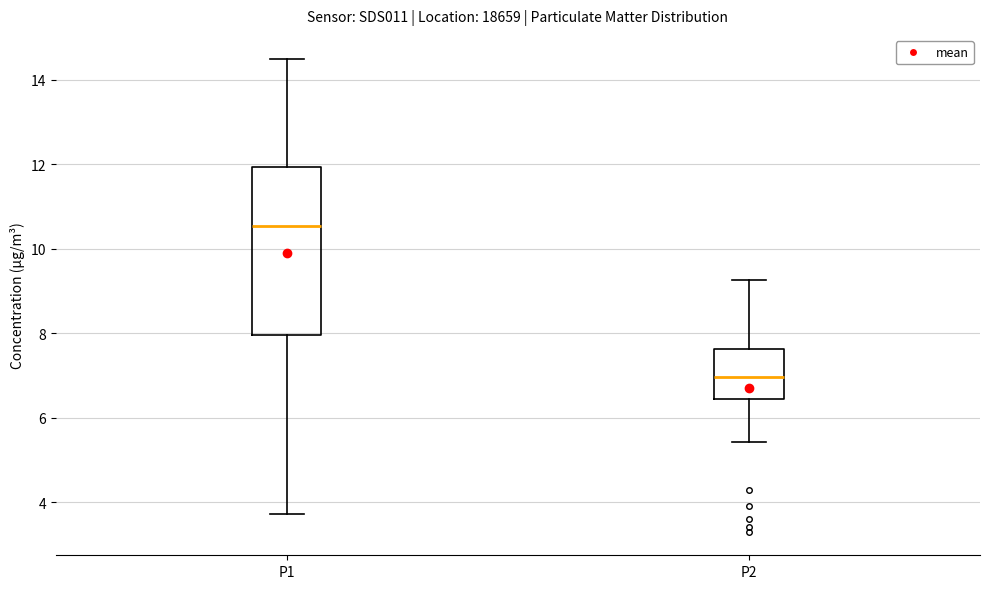

Which box is the tallest, from its lower edge to its upper edge?

P1